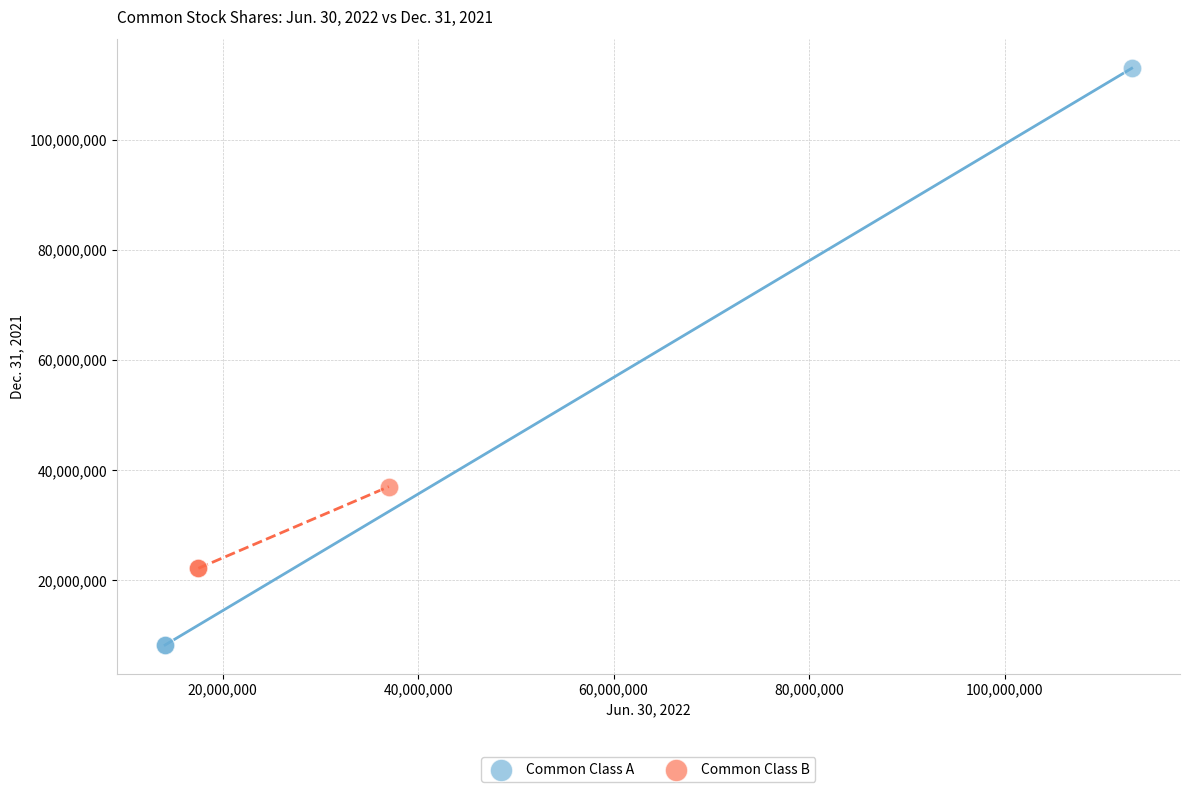

Which series reaches the maximum Y coordinate?

Common Class A